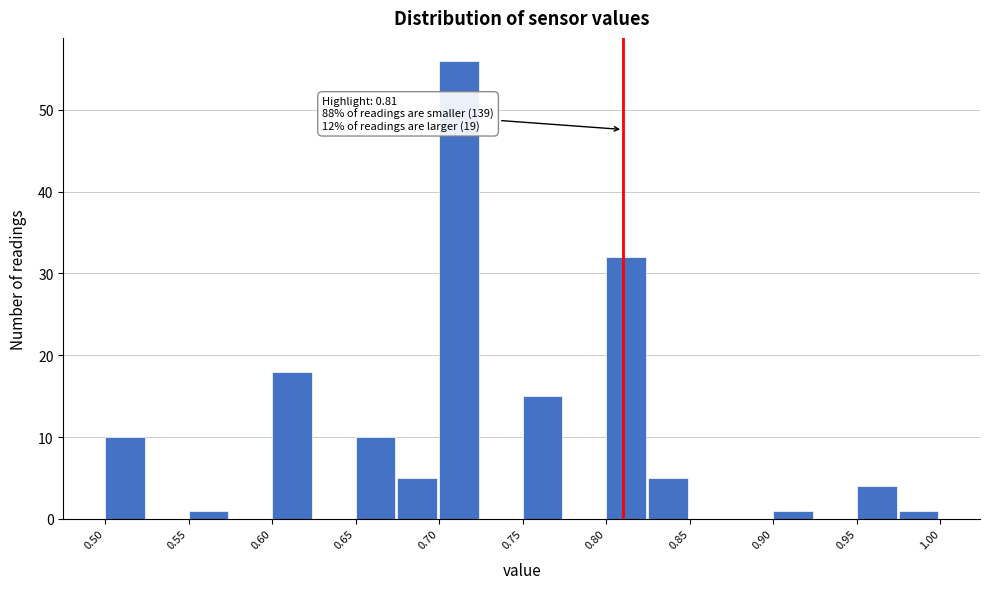

Which range on the x-axis has the tallest bar?

0.700 to 0.725